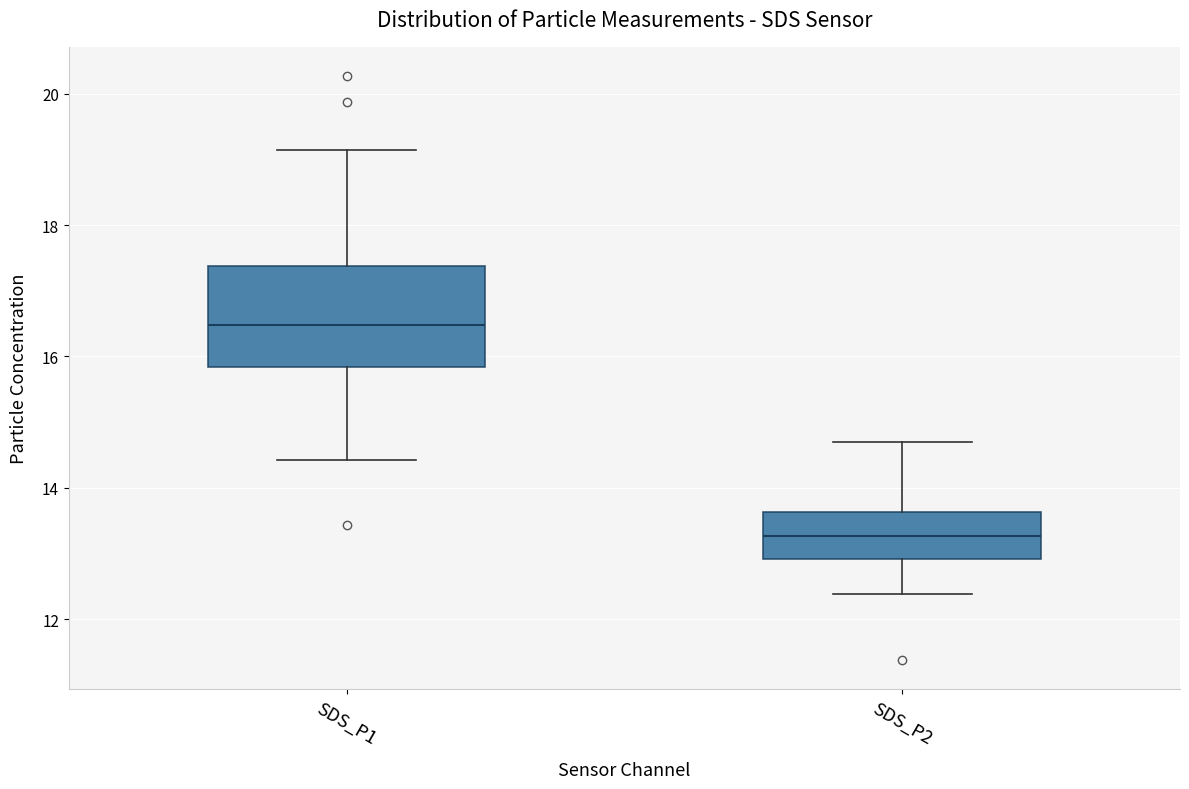

Which box's median line is the highest?

SDS_P1